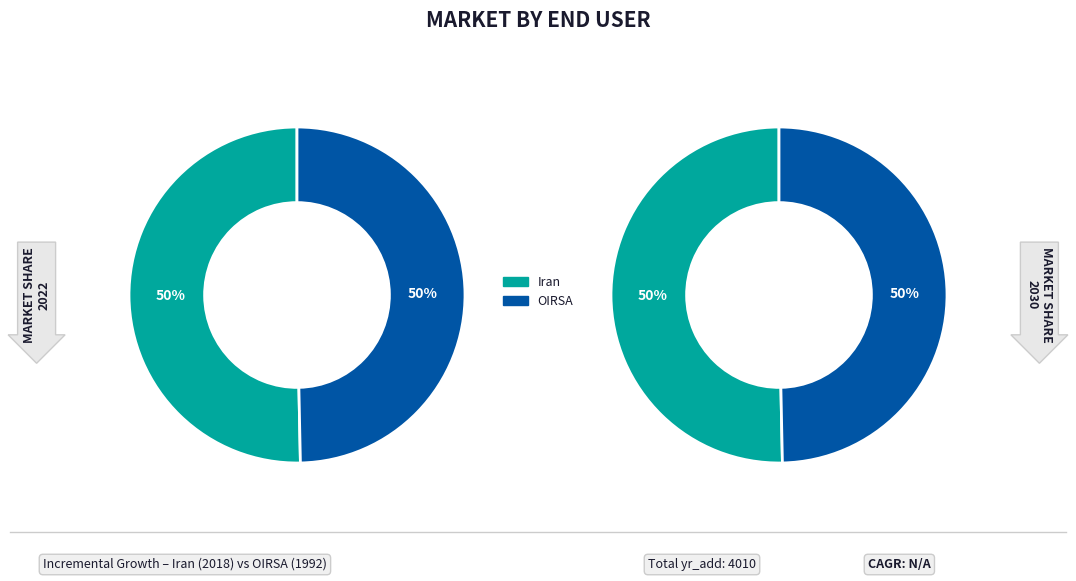

The OIRSA slice represents 50% of the pie. True or false?

True